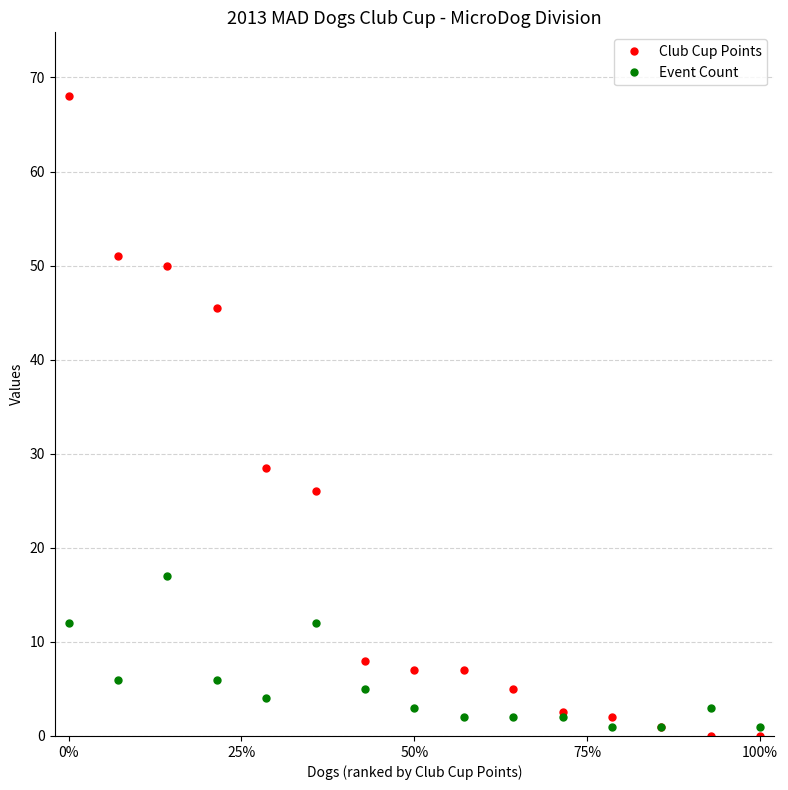

Reading left to right, list all the values displayed in this chart.

Club Cup Points: 68.0	51.0	50.0	45.5	28.5	26.0	8.0	7.0	7.0	5.0	2.5	2.0	1.0	0.0	0.0
Event Count: 12.0	6.0	17.0	6.0	4.0	12.0	5.0	3.0	2.0	2.0	2.0	1.0	1.0	3.0	1.0